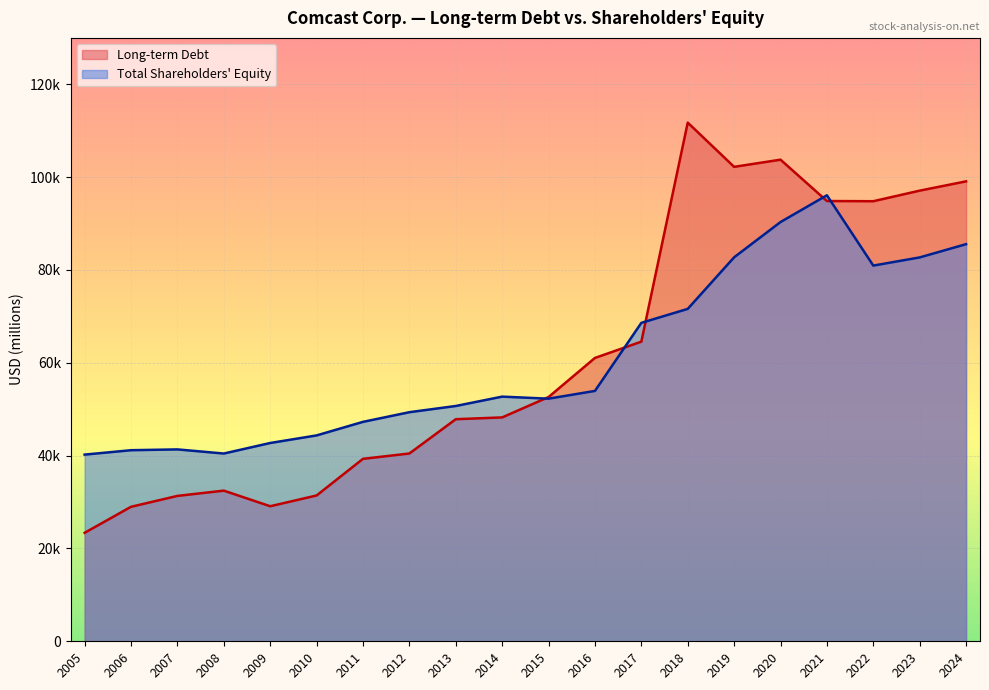

Where is the first local maximum for Long-term Debt?

2008